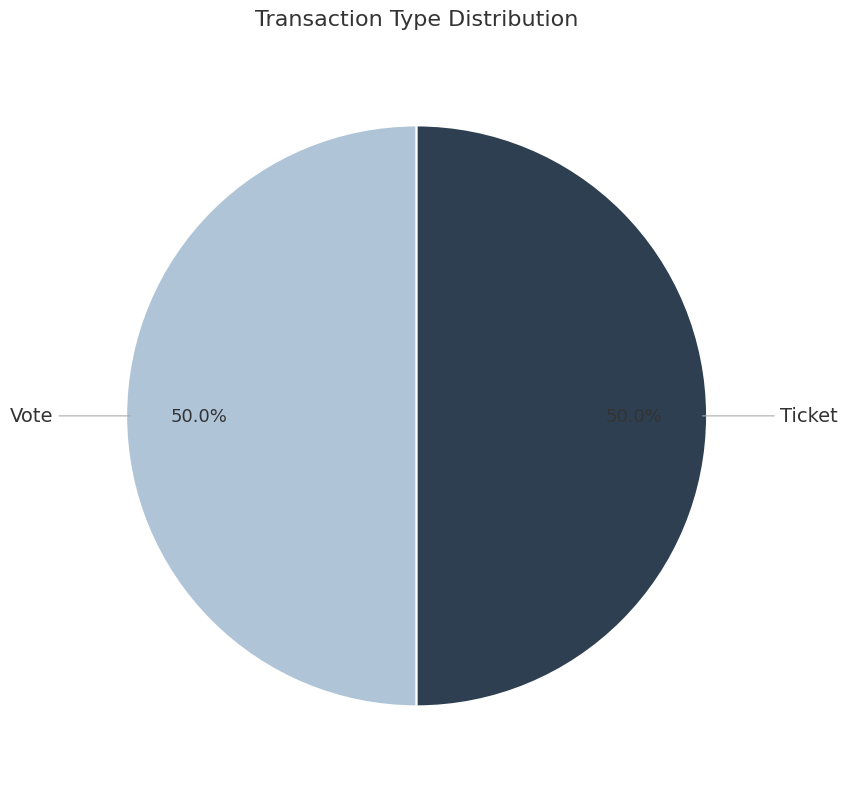

Approximately how many times larger is the value at Ticket compared to Vote?

1.0